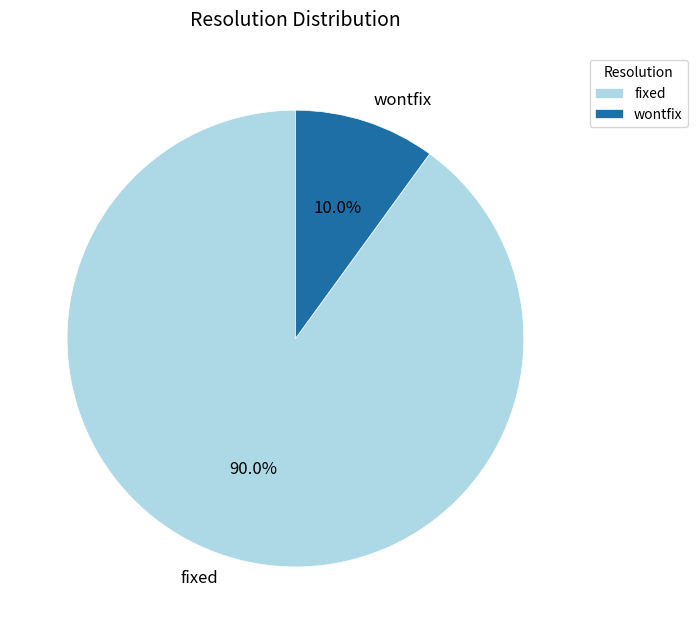

To the nearest percent, what is the average slice percentage?

50%